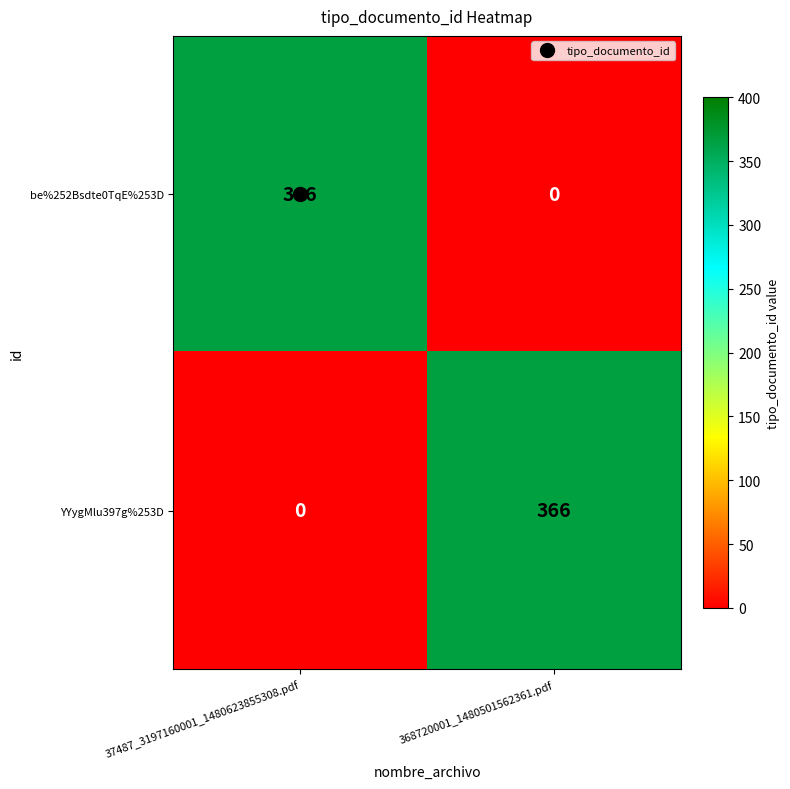

How many categories are shown in the chart?

2